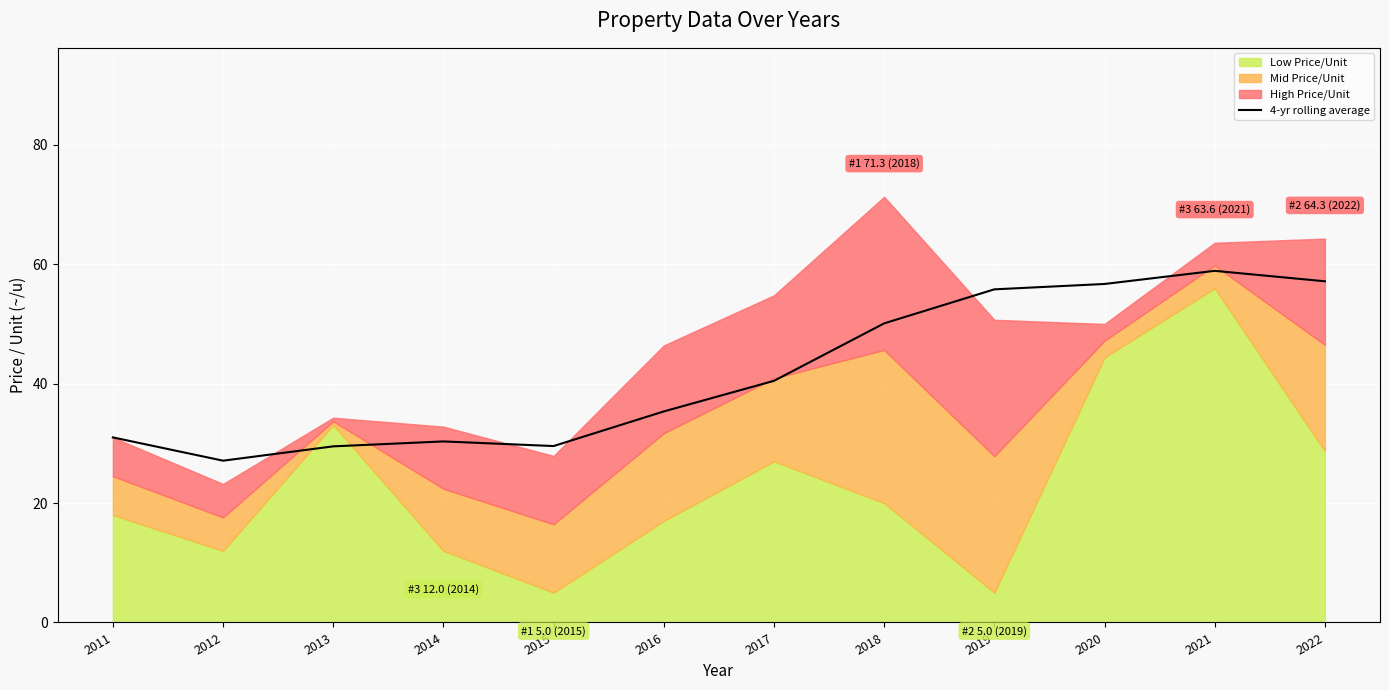

Count the number of values greater than 40.

6